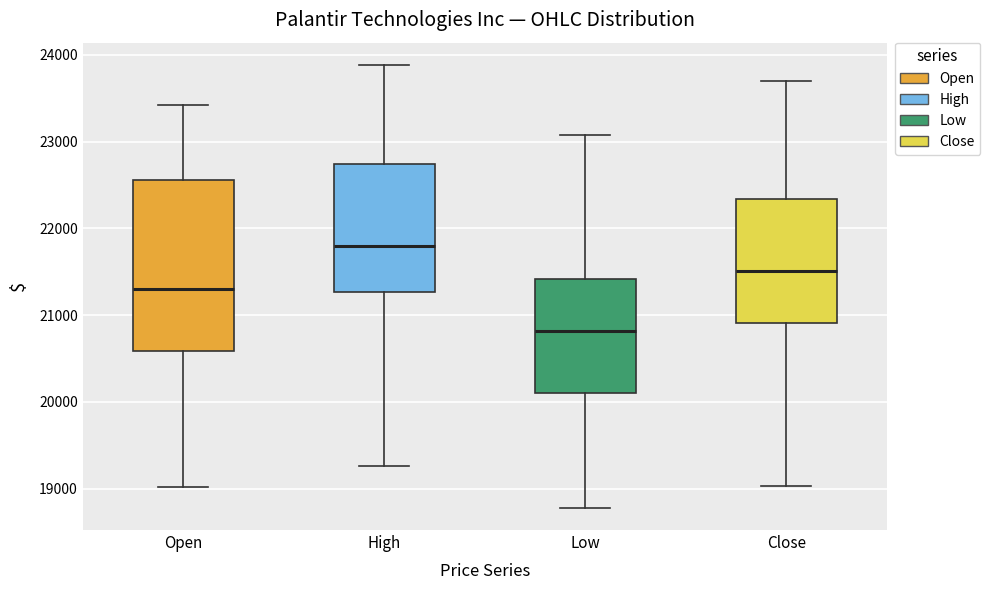

Which box is the tallest, from its lower edge to its upper edge?

Open